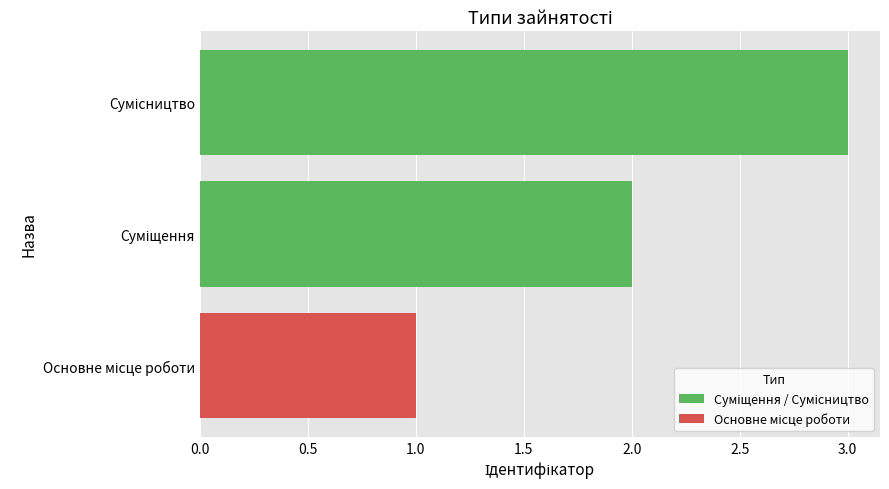

What is the maximum value shown in the chart?

3